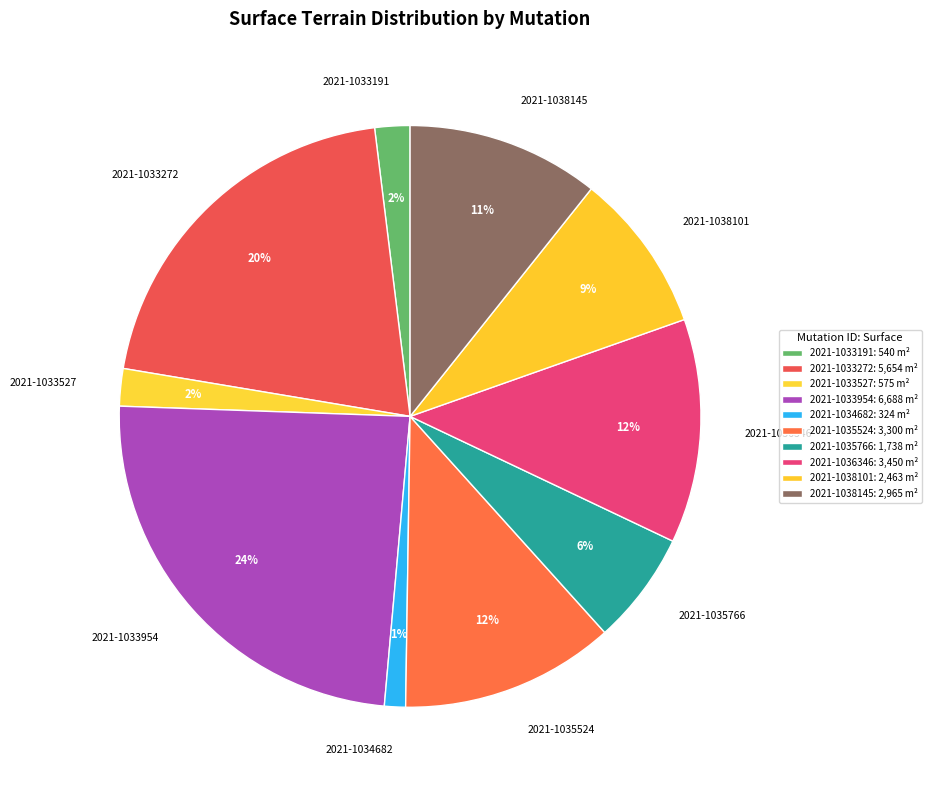

Is the sum of 2021-1035766 and 2021-1033527 greater than half?

No